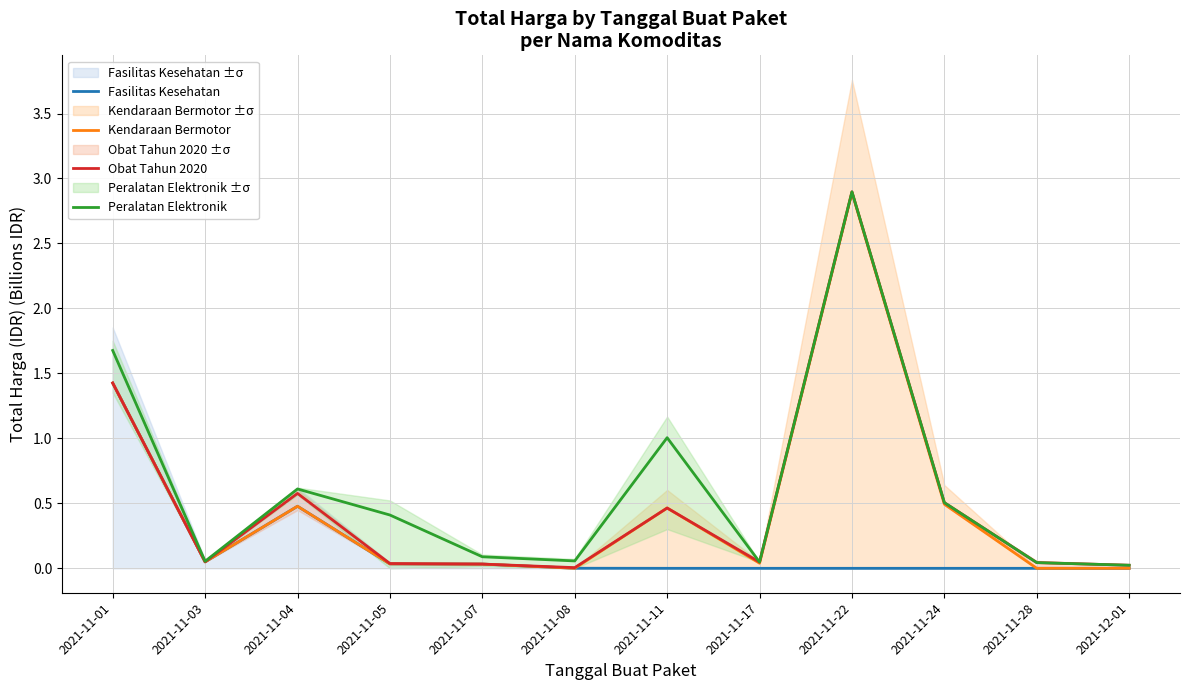

True or false: Peralatan Elektronik and Obat Tahun 2020 intersect in this chart.

False